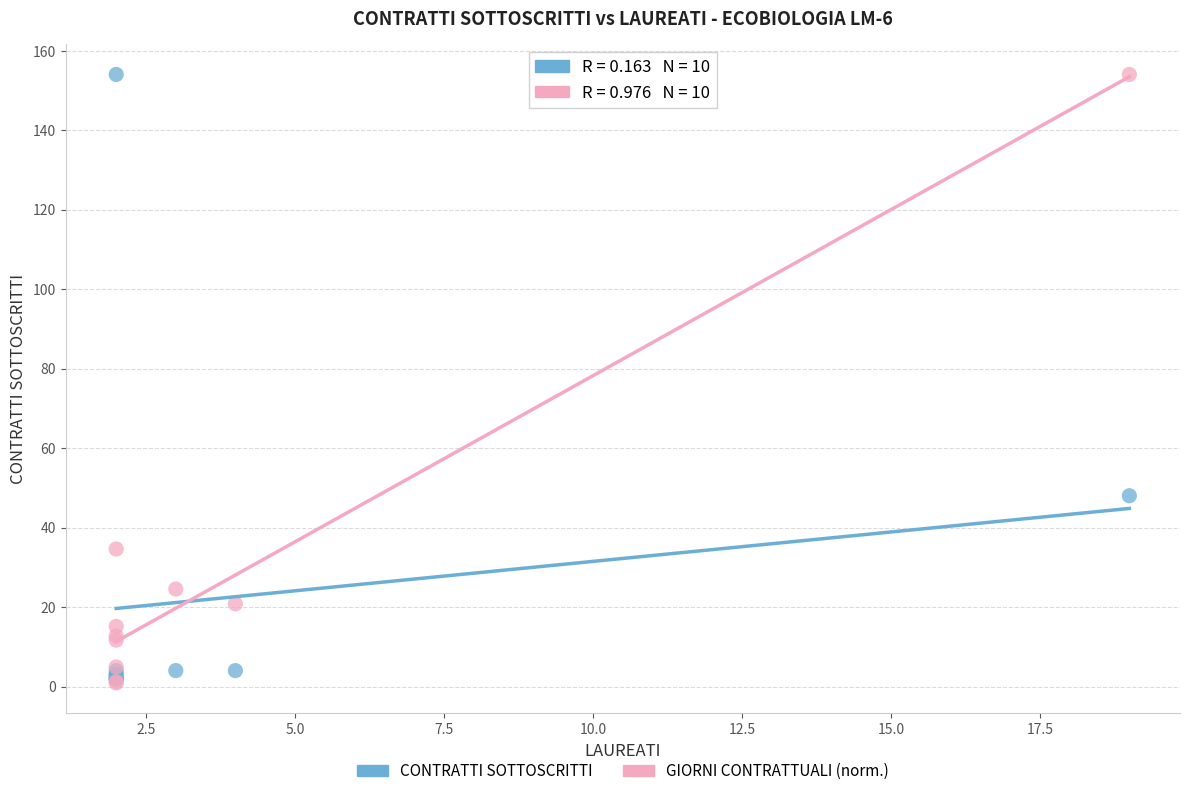

In the CONTRATTI SOTTOSCRITTI series, what Y value is closest to 78?

48.0